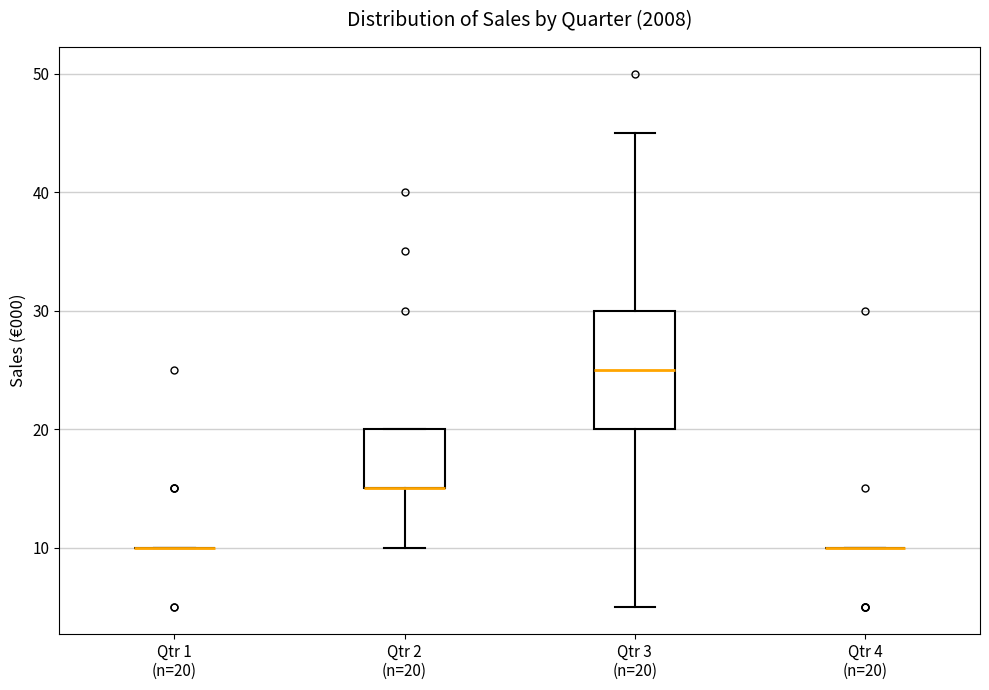

Reading left to right, read every box against the y-axis: the position of its median line, the range the box covers, and the ends of its whiskers. The values are not printed on the chart, so give them approximately, as read against the axis.

Qtr 1 (n=20): box collapsed to a line at 10, whiskers 10 to 10
Qtr 2 (n=20): median 15 (drawn on the box's lower edge), box 15 to 20, whiskers 10 to 20
Qtr 3 (n=20): median 25, box 20 to 30, whiskers 5 to 45
Qtr 4 (n=20): box collapsed to a line at 10, whiskers 10 to 10